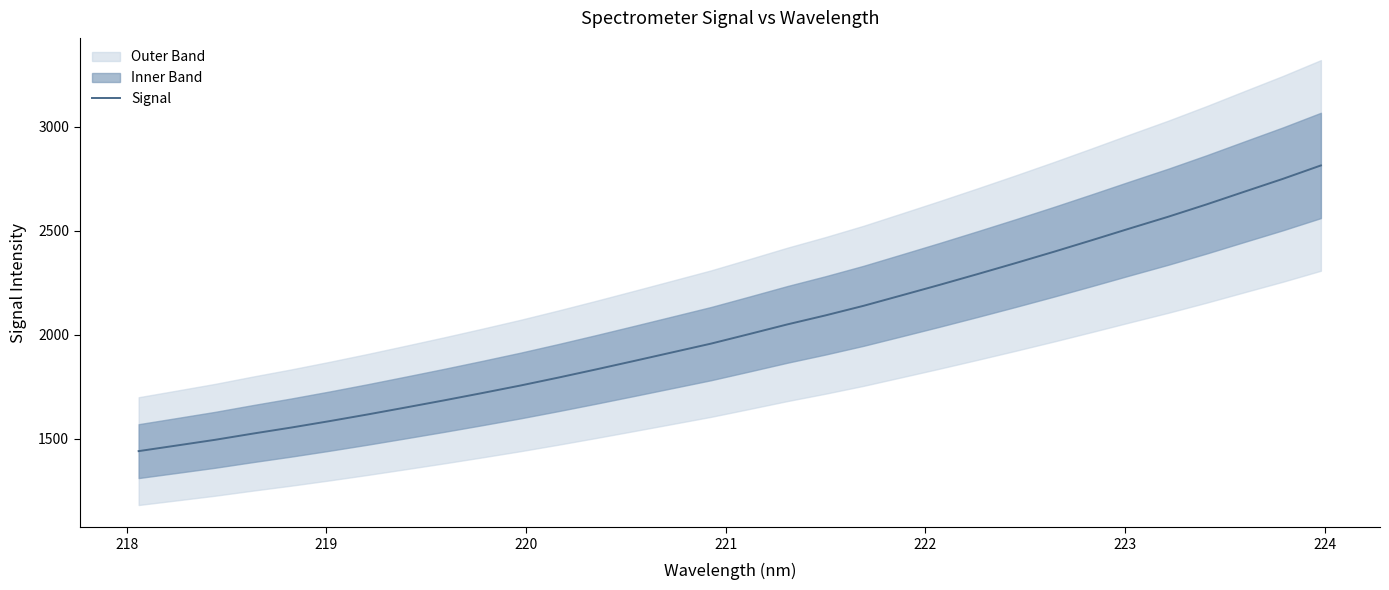

Does the chart display data point markers on the line(s)?

No